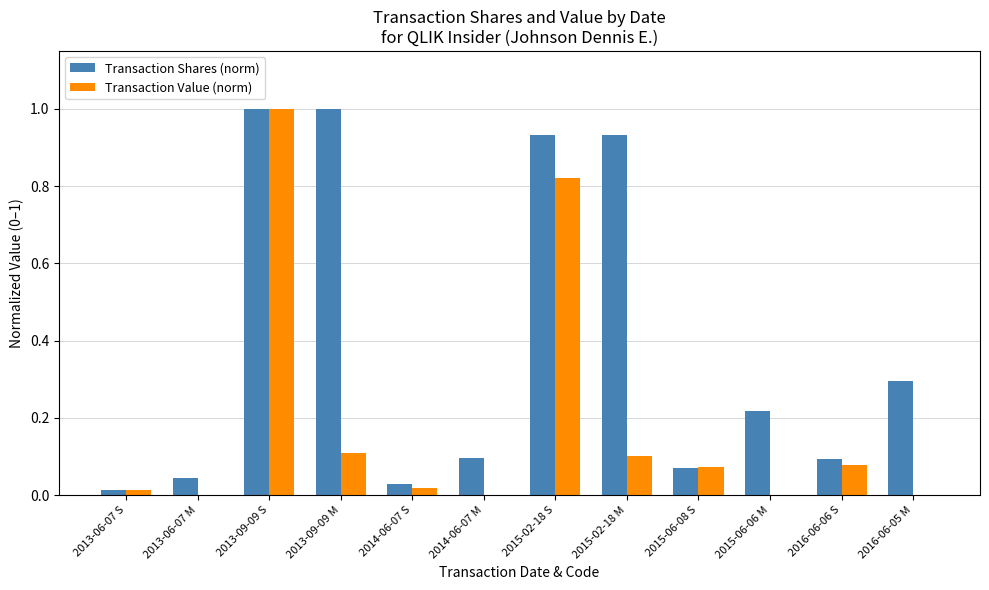

Which series changed the most between 2013-06-07 M and 2016-06-05 M?

Transaction Shares (norm)